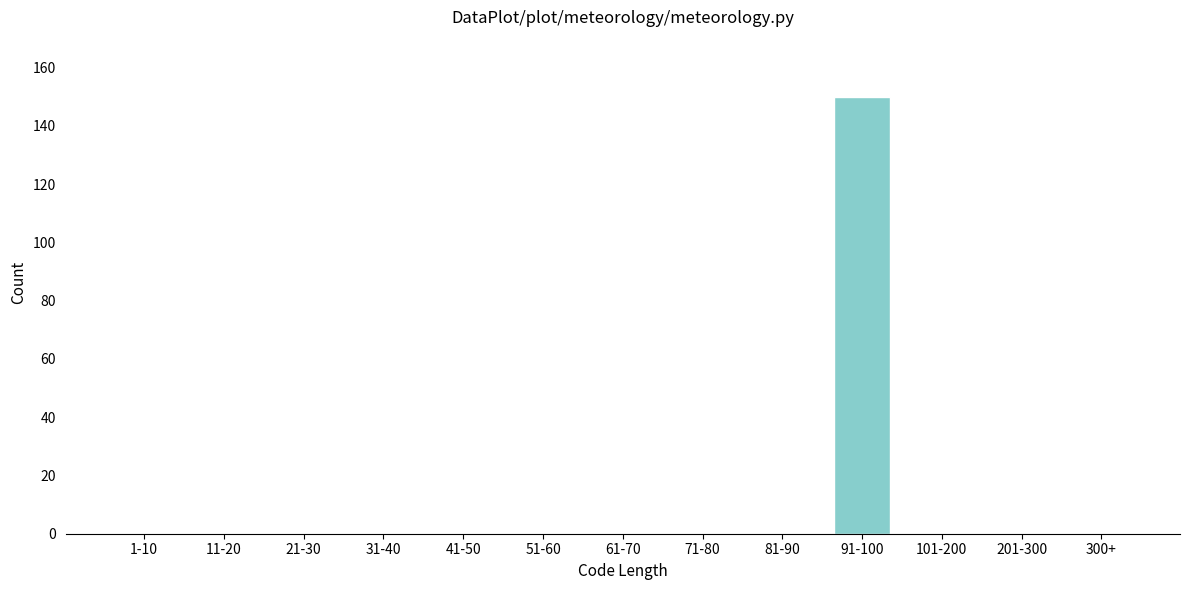

Reading right to left, what are all the values shown in this chart?

300+=0	201-300=0	101-200=0	91-100=150	81-90=0	71-80=0	61-70=0	51-60=0	41-50=0	31-40=0	21-30=0	11-20=0	1-10=0